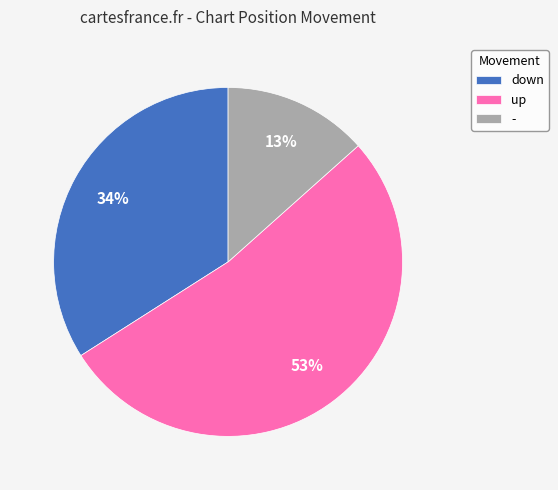

Approximately how many times larger is the value at - compared to down?

0.4